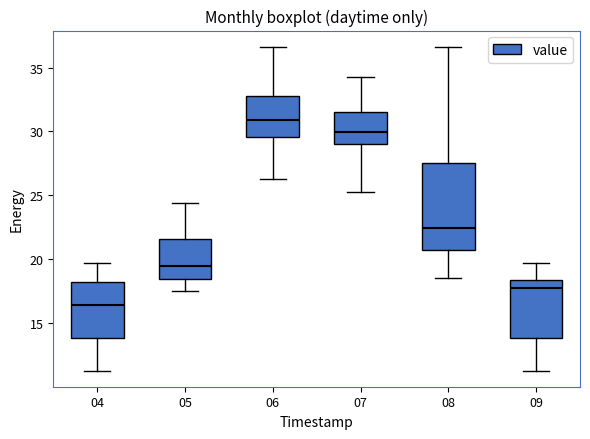

Where is the upper edge of the box at x = 05 on the y-axis? The values are not printed on the chart, so give them approximately, as read against the axis.

21.5